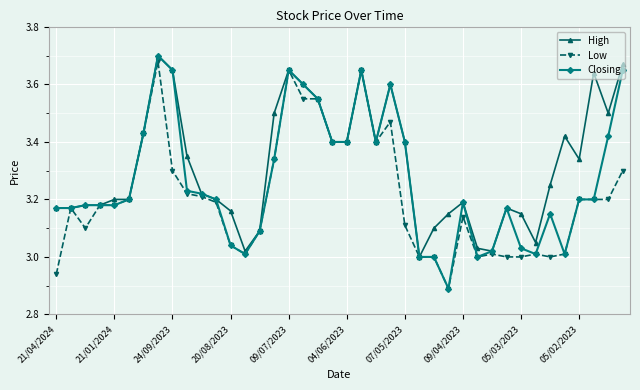

List the series in order of their overall mean, highest first.

High, Closing, Low